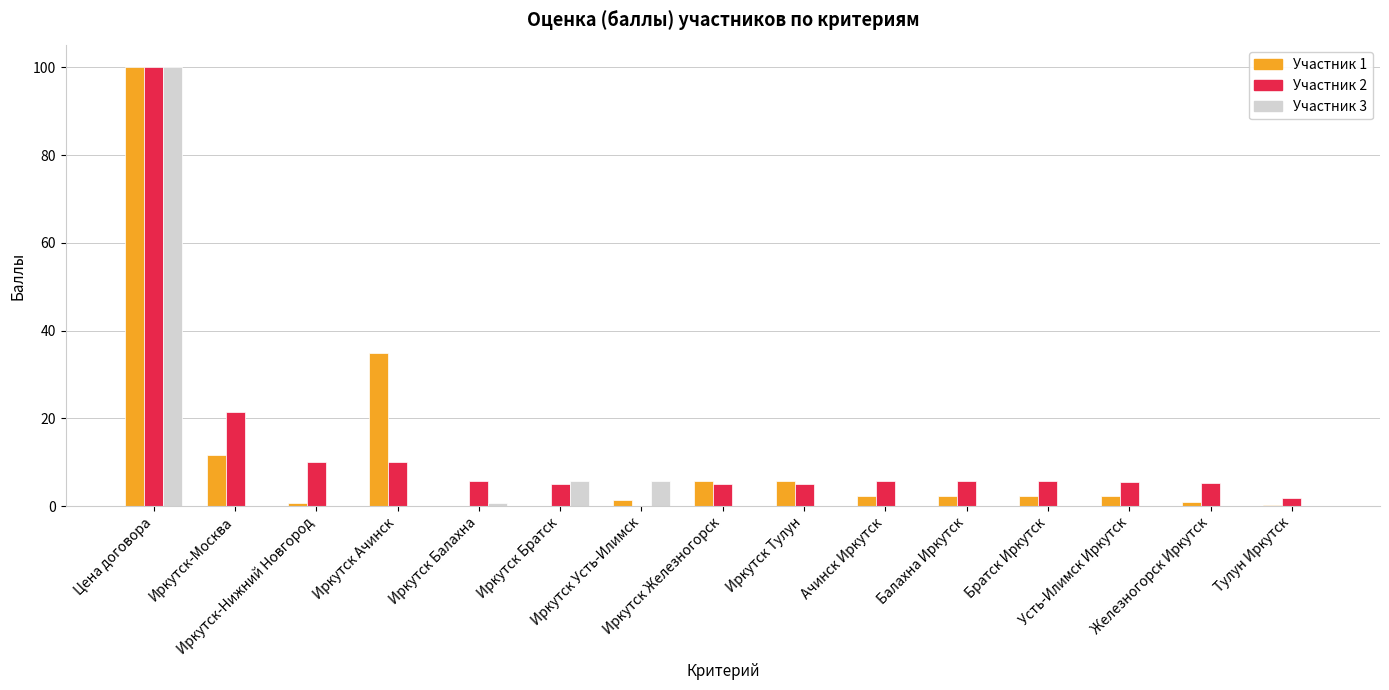

What is the sum of all Участник 1 values?

170.6